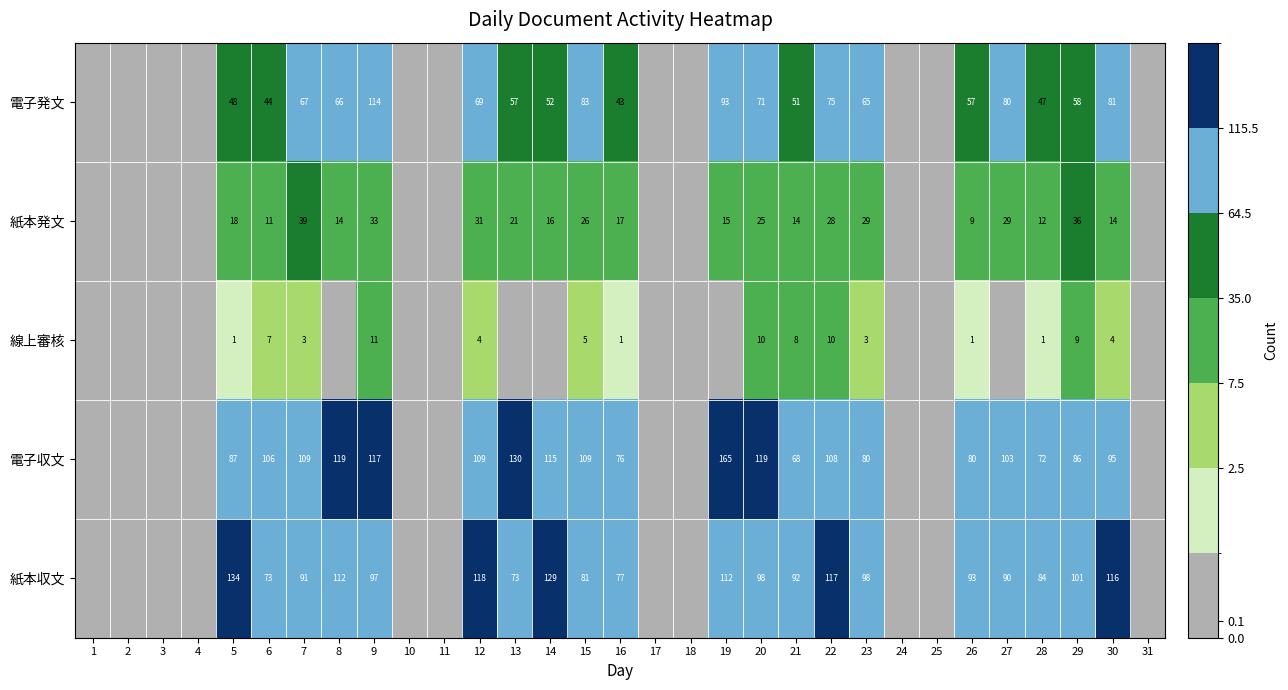

What is the difference between the highest and lowest values at 29?

92